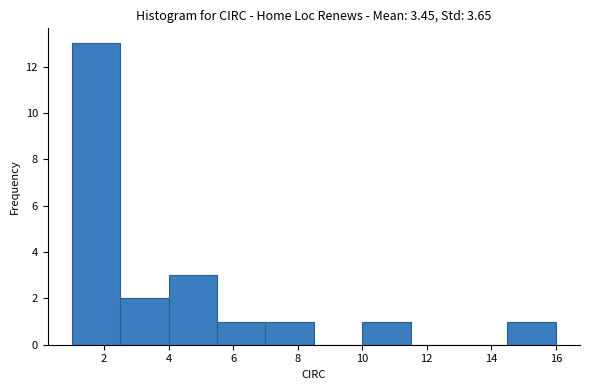

Reading left to right, list every bar in this chart as the range it spans on the x-axis followed by its height. Neither the bar edges nor the heights are printed on the chart, so give them approximately, as read against the axes.

1.0 to 2.5: 13
2.5 to 4.0: 2
4.0 to 5.5: 3
5.5 to 7.0: 1
7.0 to 8.5: 1
8.5 to 10.0: 0
10.0 to 11.5: 1
11.5 to 13.0: 0
13.0 to 14.5: 0
14.5 to 16.0: 1